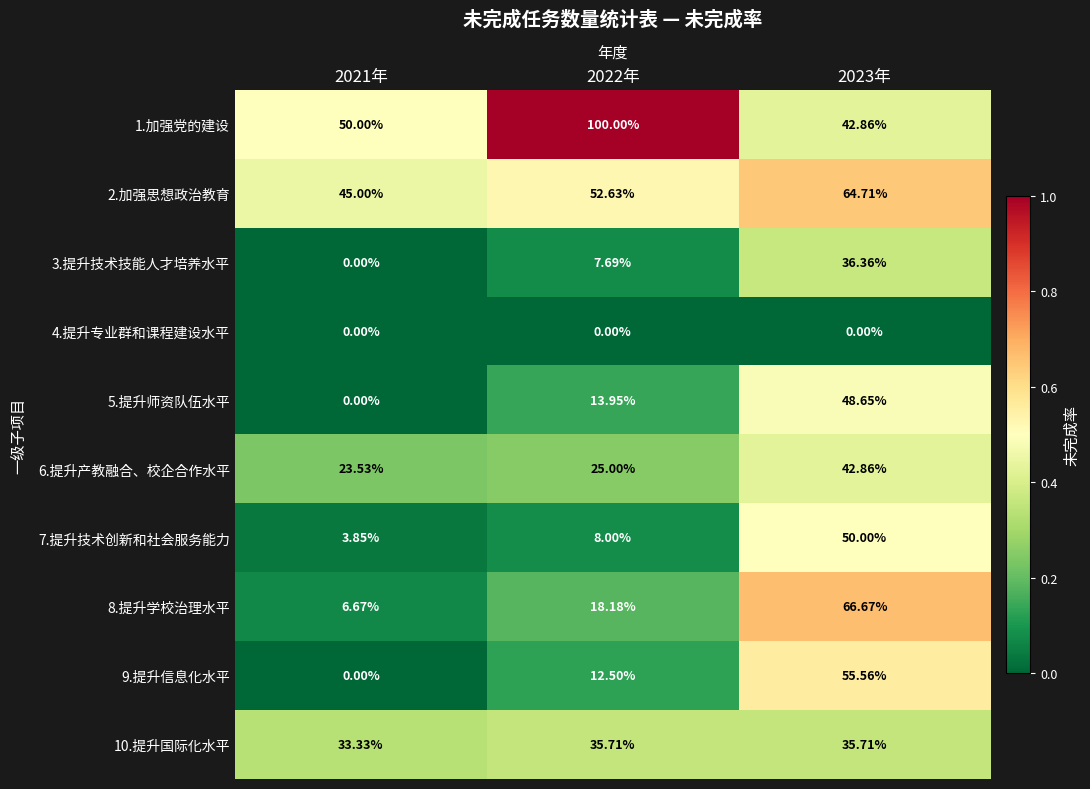

Is the value of 4.提升专业群和课程建设水平 at 2022年 greater than the value of 5.提升师资队伍水平 at 2022年?

No